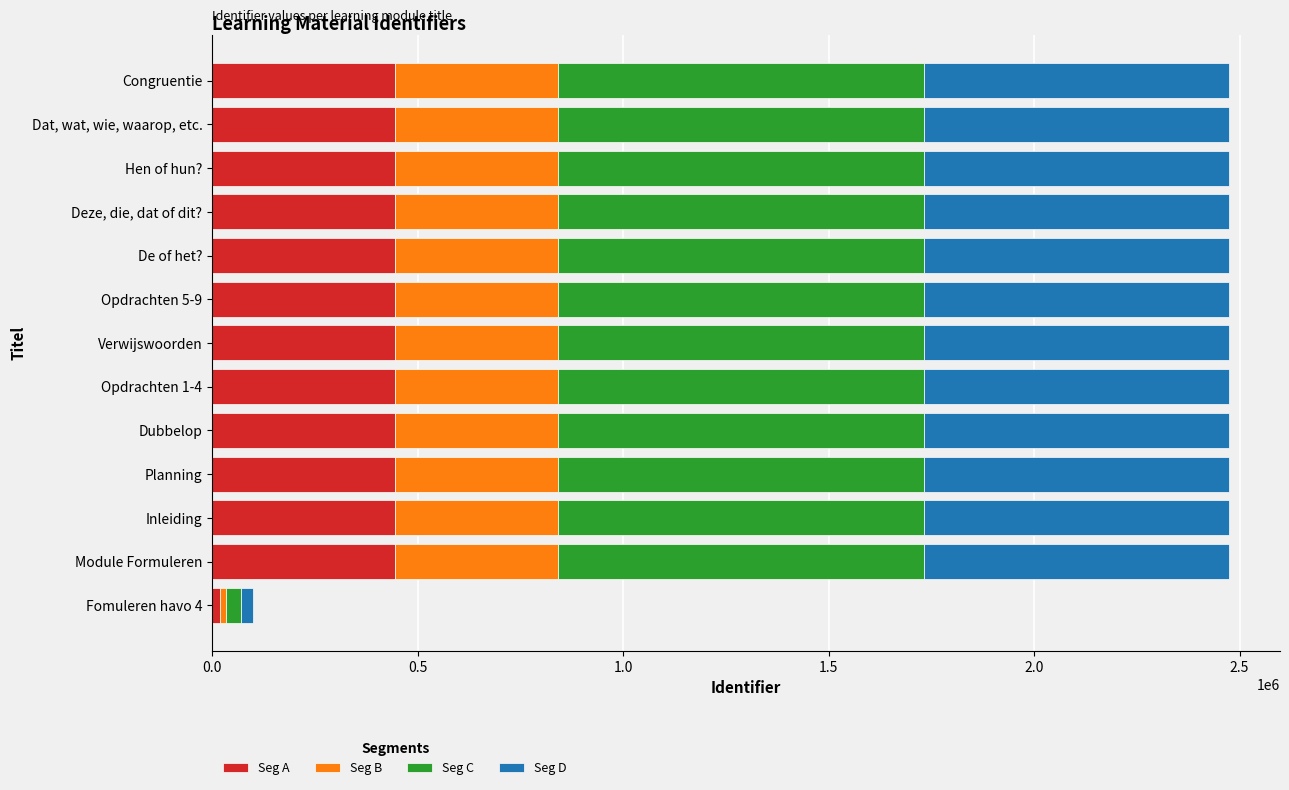

What is the sum of all Seg A values?

5363236